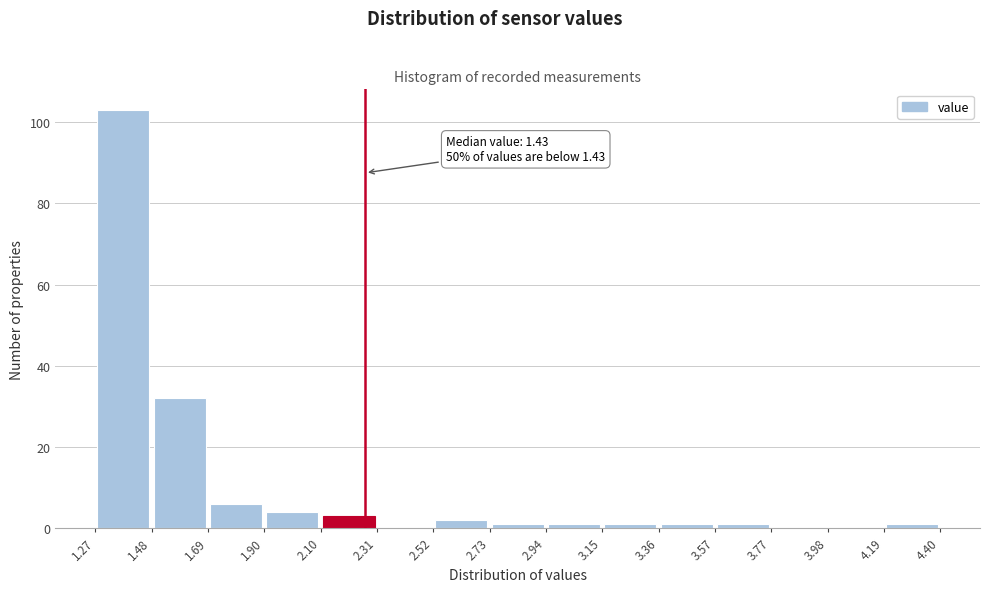

Over which range of the x-axis is the bar tallest?

1.27 to 1.48